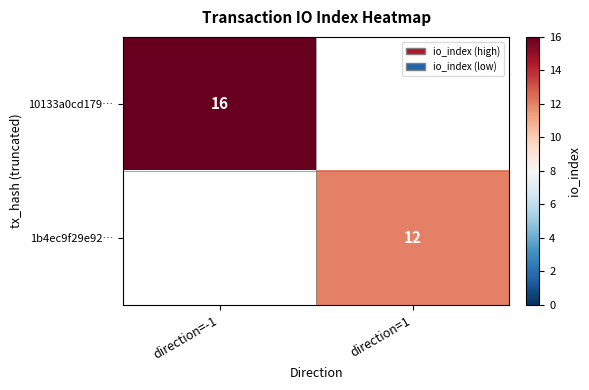

True or false: 10133a0cd179… has a value of 23 at direction=-1.

False